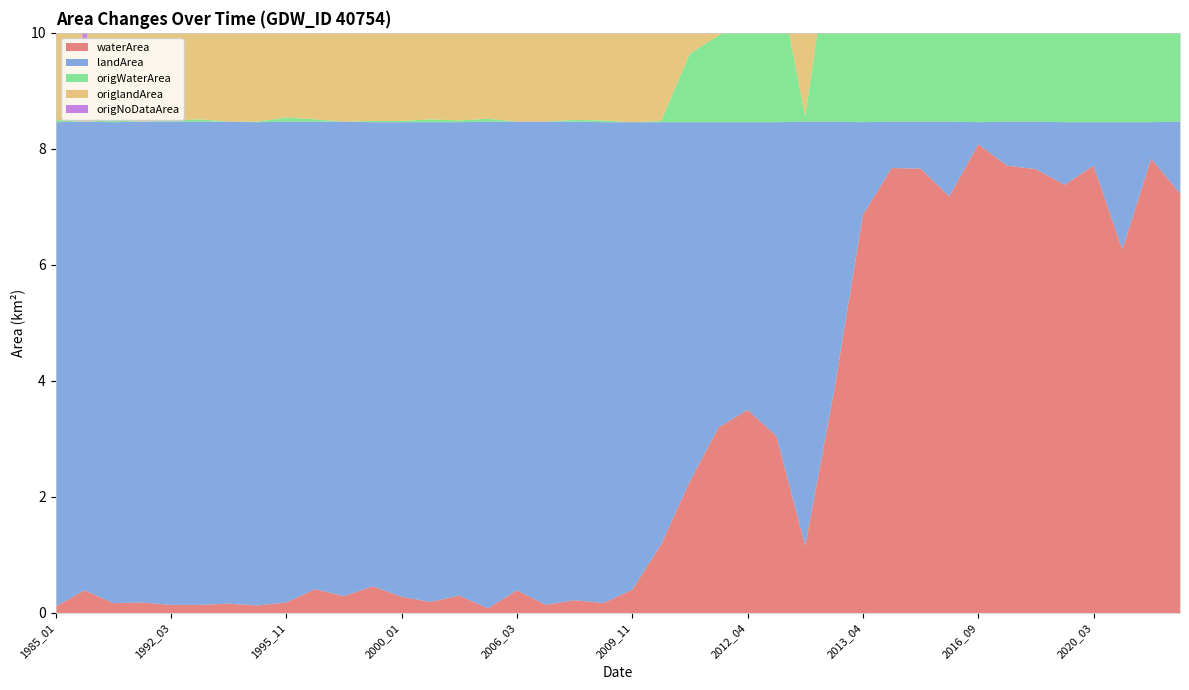

Reading left to right, list all the values displayed in this chart.

waterArea: 2005_03=0.3	2010_03=1.2	2010_11=2.3	2012_03=3.2	2012_04=3.5	2012_05=3.0	2012_09=1.2	2012_10=3.8	2013_04=6.9	2014_10=7.7	2015_03=7.7	2015_04=7.2	2017_04=7.7	2018_03=7.7	2019_11=7.4	2020_10=6.3	2021_01=7.2	1999_06=0.5	2020_03=7.7	2007_02=0.2	2004_12=0.2	1991_04=0.2	1991_11=0.2	1995_11=0.2	2007_12=0.2	1996_08=0.4	2009_11=0.4	1995_08=0.2	1990_08=0.4	2006_03=0.4	2020_11=7.8	1992_03=0.1	1992_05=0.1	1995_09=0.1	2007_01=0.1	1985_01=0.1	2005_04=0.1	2016_09=8.1	1996_09=0.3	2000_01=0.3
landArea: 2005_03=8.2	2010_03=7.3	2010_11=6.2	2012_03=5.3	2012_04=5.0	2012_05=5.4	2012_09=7.3	2012_10=4.7	2013_04=1.6	2014_10=0.8	2015_03=0.8	2015_04=1.3	2017_04=0.8	2018_03=0.8	2019_11=1.1	2020_10=2.2	2021_01=1.2	1999_06=8.0	2020_03=0.8	2007_02=8.2	2004_12=8.3	1991_04=8.3	1991_11=8.3	1995_11=8.3	2007_12=8.3	1996_08=8.1	2009_11=8.1	1995_08=8.3	1990_08=8.1	2006_03=8.1	2020_11=0.6	1992_03=8.3	1992_05=8.3	1995_09=8.3	2007_01=8.3	1985_01=8.3	2005_04=8.4	2016_09=0.4	1996_09=8.2	2000_01=8.2
origWaterArea: 2005_03=0.0	2010_03=0.0	2010_11=1.2	2012_03=1.5	2012_04=1.7	2012_05=2.7	2012_09=0.1	2012_10=3.5	2013_04=5.5	2014_10=7.1	2015_03=5.8	2015_04=3.9	2017_04=7.0	2018_03=5.4	2019_11=6.9	2020_10=5.8	2021_01=6.1	1999_06=0.0	2020_03=6.7	2007_02=0.0	2004_12=0.1	1991_04=0.0	1991_11=0.0	1995_11=0.1	2007_12=0.0	1996_08=0.0	2009_11=0.0	1995_08=0.0	1990_08=0.0	2006_03=0.0	2020_11=7.6	1992_03=0.0	1992_05=0.0	1995_09=0.0	2007_01=0.0	1985_01=0.0	2005_04=0.1	2016_09=7.5	1996_09=0.0	2000_01=0.0
origlandArea: 2005_03=5.3	2010_03=4.7	2010_11=3.8	2012_03=4.1	2012_04=4.3	2012_05=4.4	2012_09=6.3	2012_10=4.6	2013_04=1.6	2014_10=0.8	2015_03=0.8	2015_04=1.2	2017_04=0.8	2018_03=0.8	2019_11=1.1	2020_10=2.2	2021_01=1.2	1999_06=2.9	2020_03=0.7	2007_02=5.0	2004_12=7.4	1991_04=6.2	1991_11=7.2	1995_11=6.7	2007_12=5.4	1996_08=2.5	2009_11=4.3	1995_08=3.5	1990_08=1.0	2006_03=2.6	2020_11=0.6	1992_03=7.7	1992_05=7.6	1995_09=5.0	2007_01=7.8	1985_01=8.1	2005_04=8.2	2016_09=0.3	1996_09=3.7	2000_01=6.4
origNoDataArea: 2005_03=3.1	2010_03=3.8	2010_11=3.5	2012_03=2.9	2012_04=2.4	2012_05=1.4	2012_09=2.1	2012_10=0.4	2013_04=1.4	2014_10=0.5	2015_03=1.9	2015_04=3.3	2017_04=0.7	2018_03=2.3	2019_11=0.5	2020_10=0.5	2021_01=1.1	1999_06=5.6	2020_03=1.1	2007_02=3.5	2004_12=1.1	1991_04=2.2	1991_11=1.3	1995_11=1.7	2007_12=3.1	1996_08=6.0	2009_11=4.2	1995_08=5.0	1990_08=7.5	2006_03=5.9	2020_11=0.2	1992_03=0.7	1992_05=0.8	1995_09=3.5	2007_01=0.7	1985_01=0.3	2005_04=0.3	2016_09=0.6	1996_09=4.8	2000_01=2.1